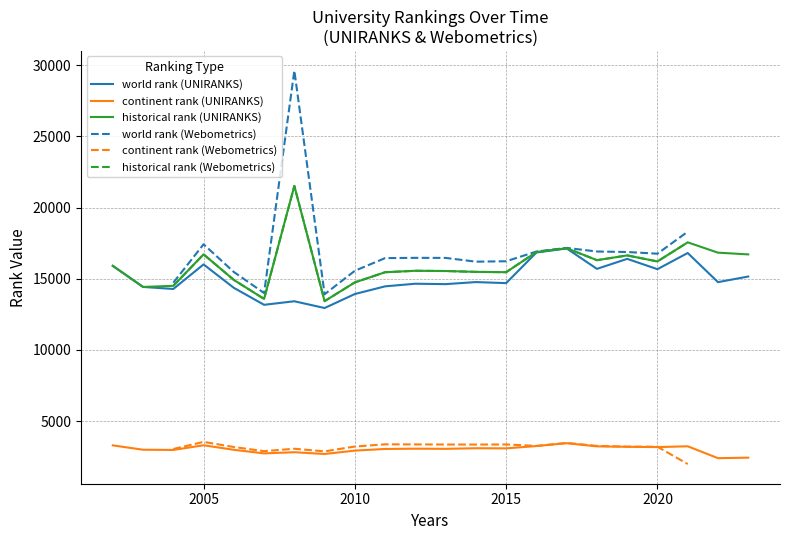

Between 36 and 38, which series saw the biggest shift?

world rank